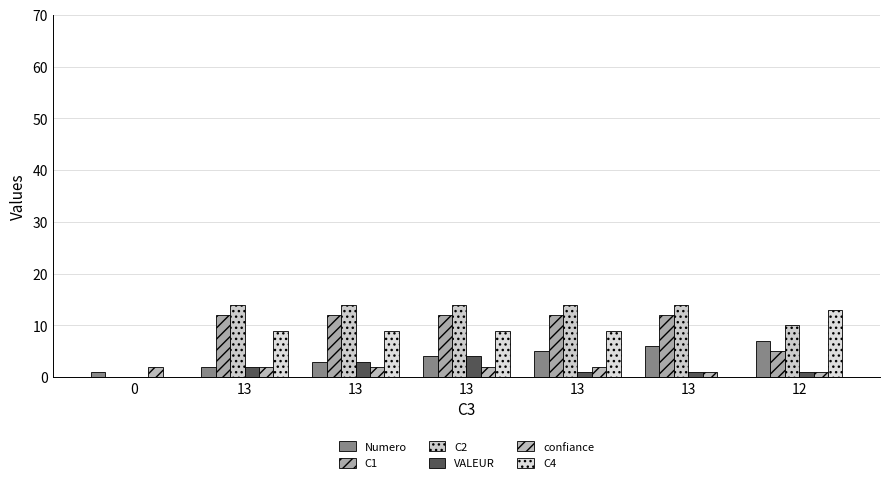

Where is C2 nearest to the value 7?

12